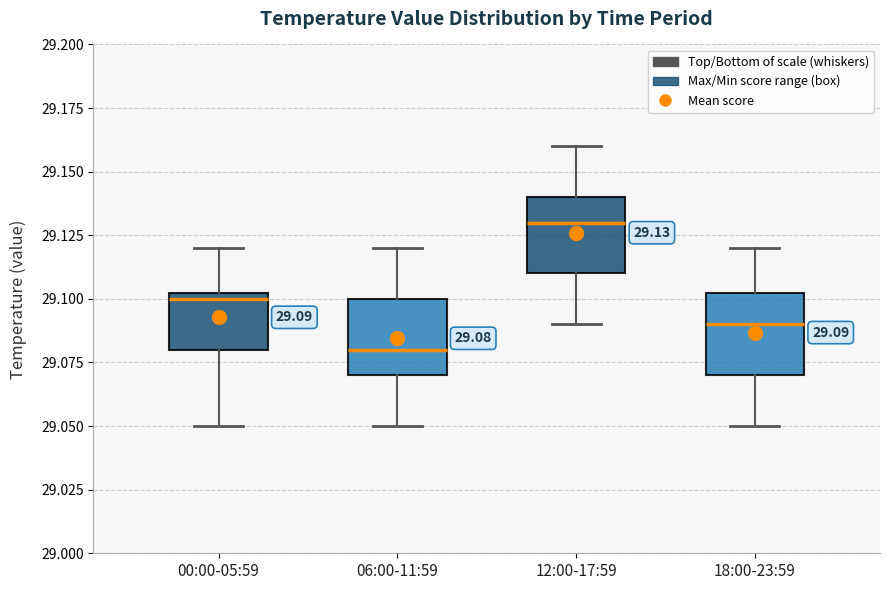

Which box's median line is the highest?

12:00-17:59